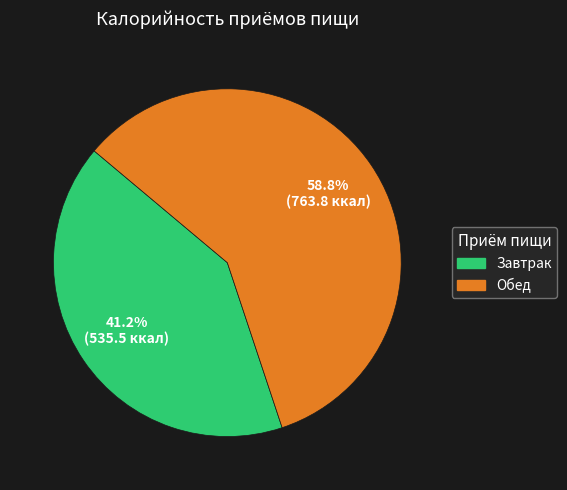

Does any single category account for the majority?

Yes